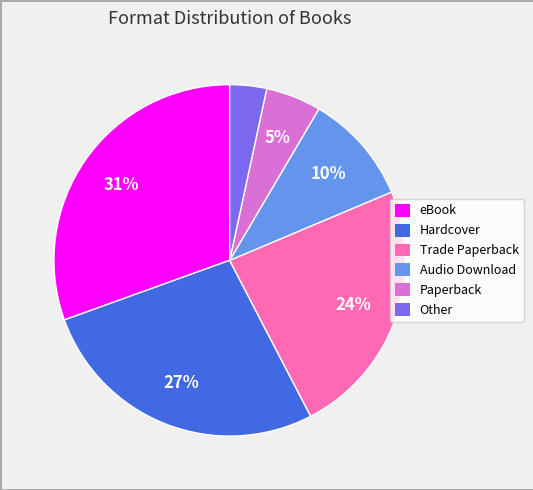

Rank the categories by value from lowest to highest.

Other, Paperback, Audio Download, Trade Paperback, Hardcover, eBook